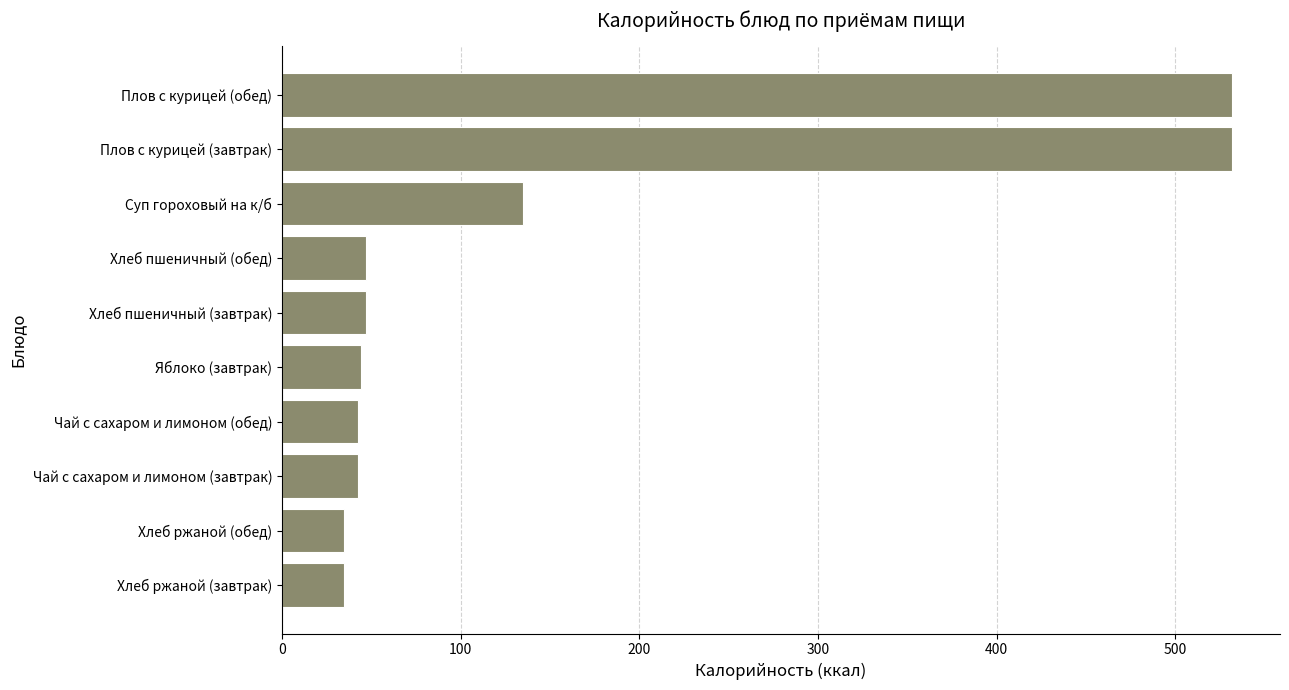

Is it true that the value at Суп гороховый на к/б is 74.8?

False